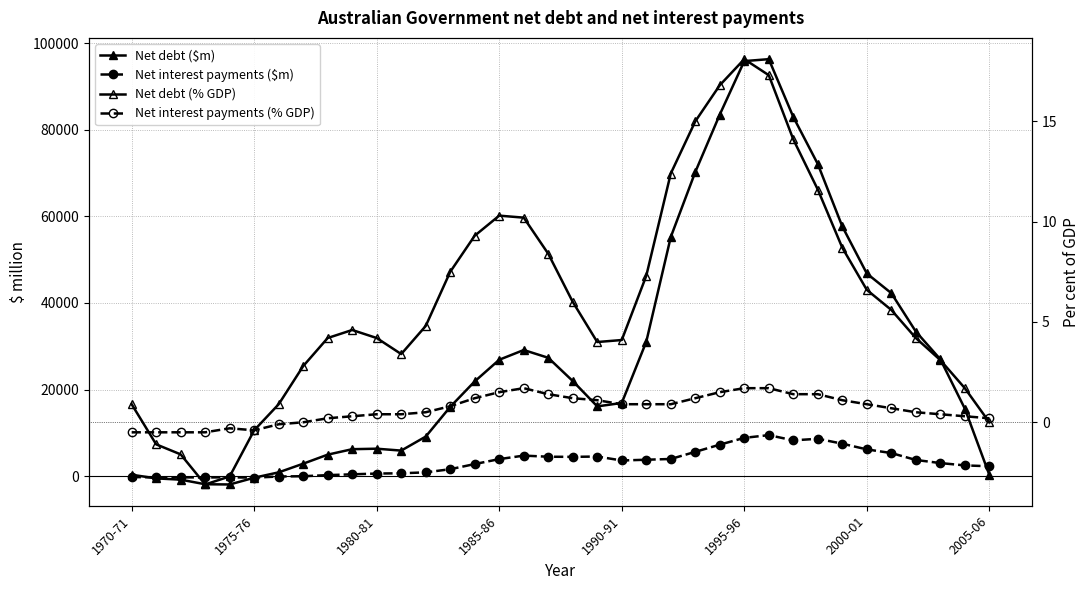

Does the chart have visible grid lines?

Yes